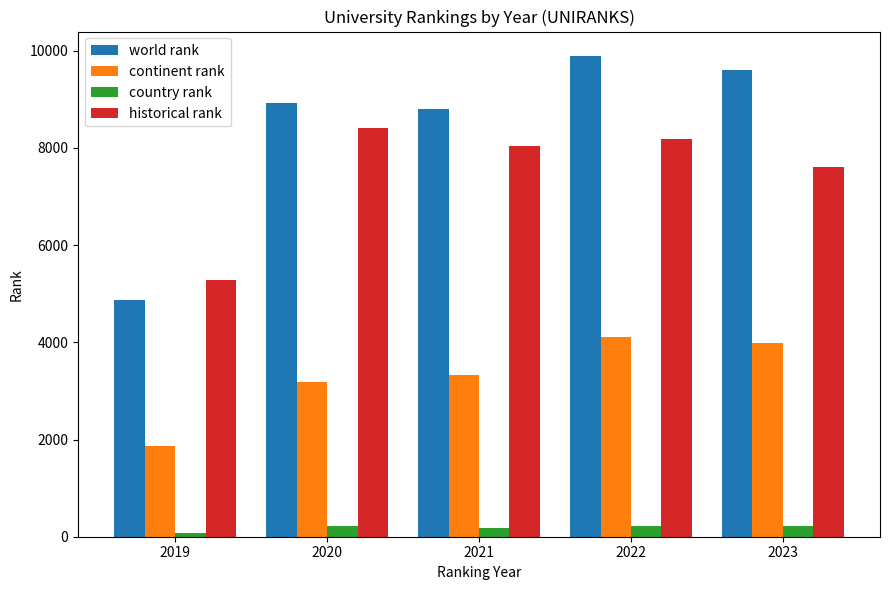

What is the sum of all country rank values?

903.0